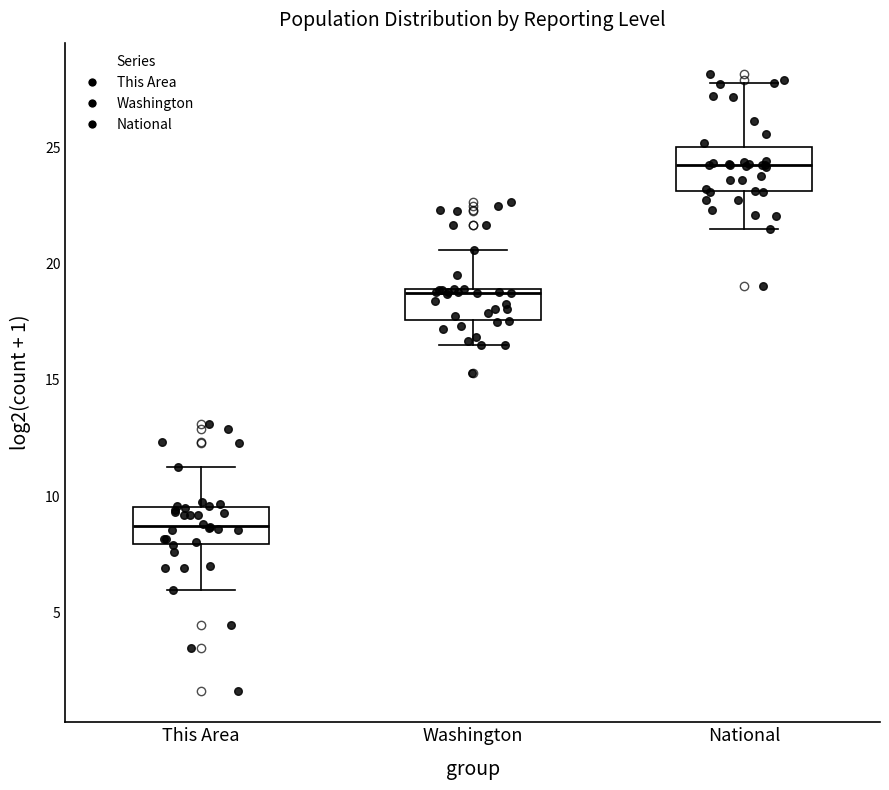

Reading left to right, read every box against the y-axis: the position of its median line, the range the box covers, and the ends of its whiskers. The values are not printed on the chart, so give them approximately, as read against the axis.

This Area: median 8.5, box 8.0 to 9.5, whiskers 6.0 to 11.5
Washington: median 18.5, box 17.5 to 19.0, whiskers 16.5 to 20.5
National: median 24.5, box 23.0 to 25.0, whiskers 21.5 to 28.0